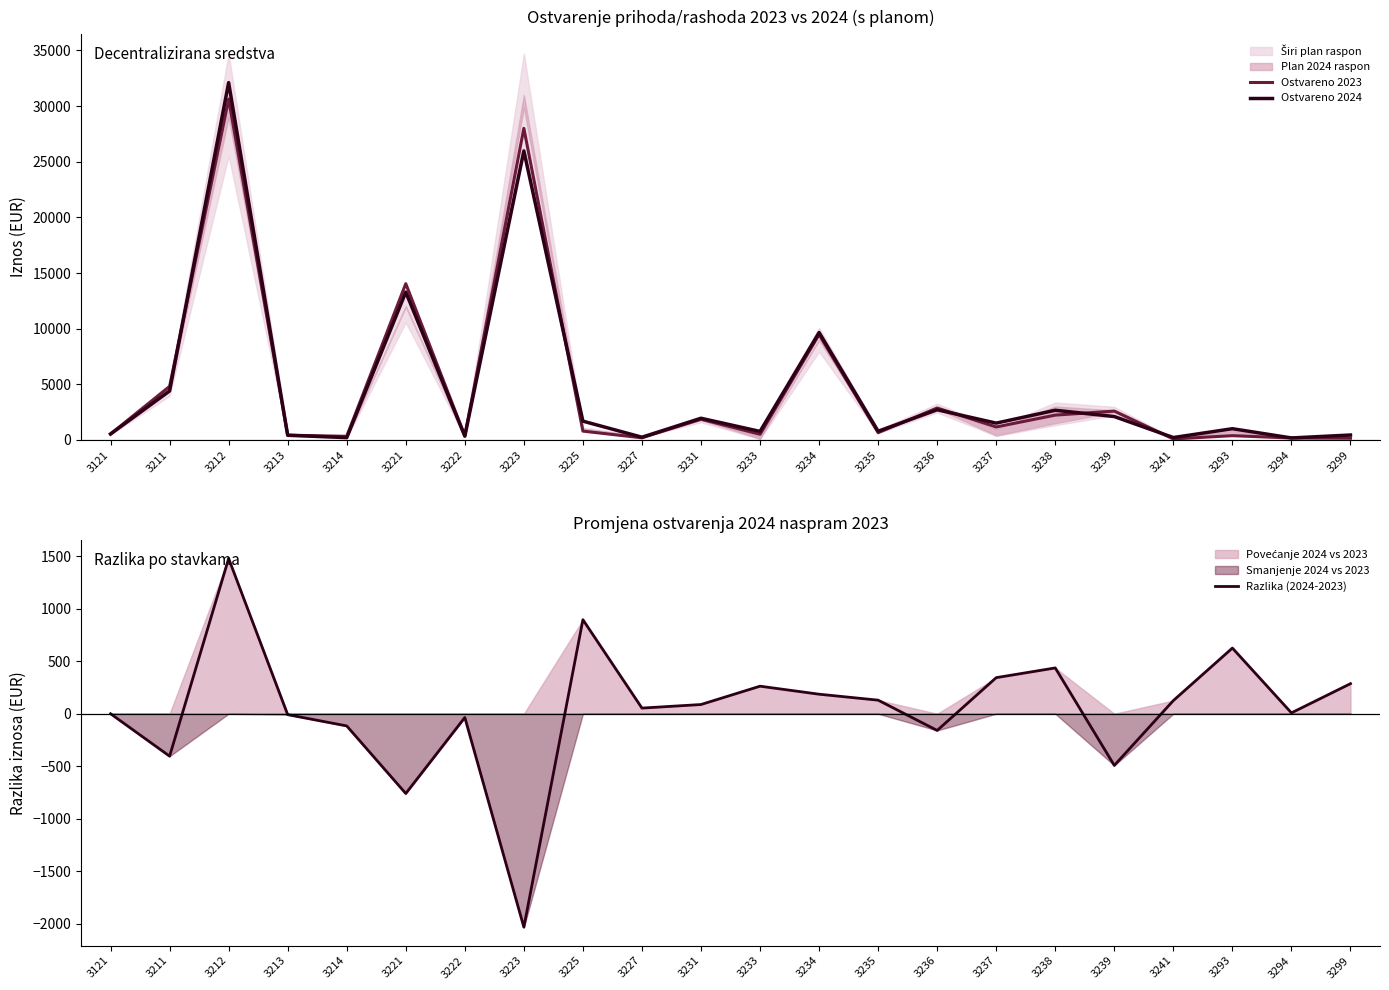

True or false: Razlika (2024-2023) has a value of 10.8 at 3294.

False